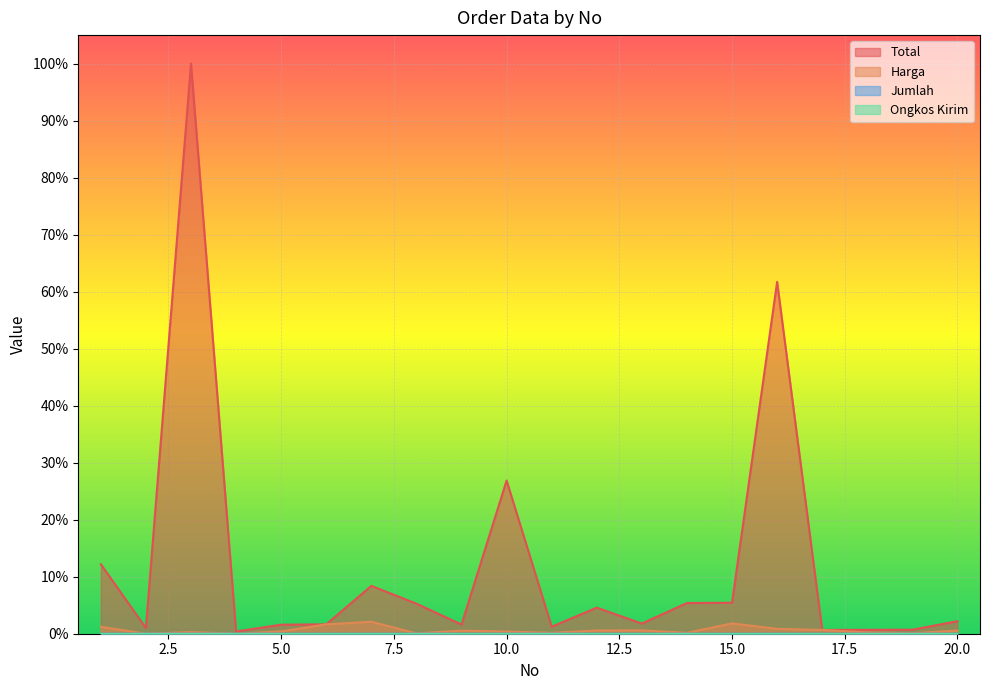

At which category is the sum across all series the highest?

3